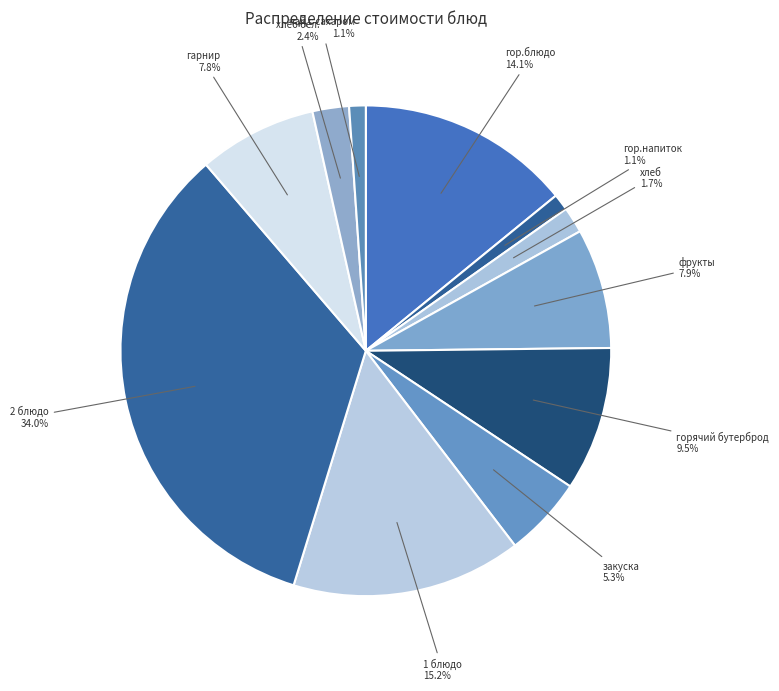

What portion of the pie excludes 2 блюдо?

66.0%